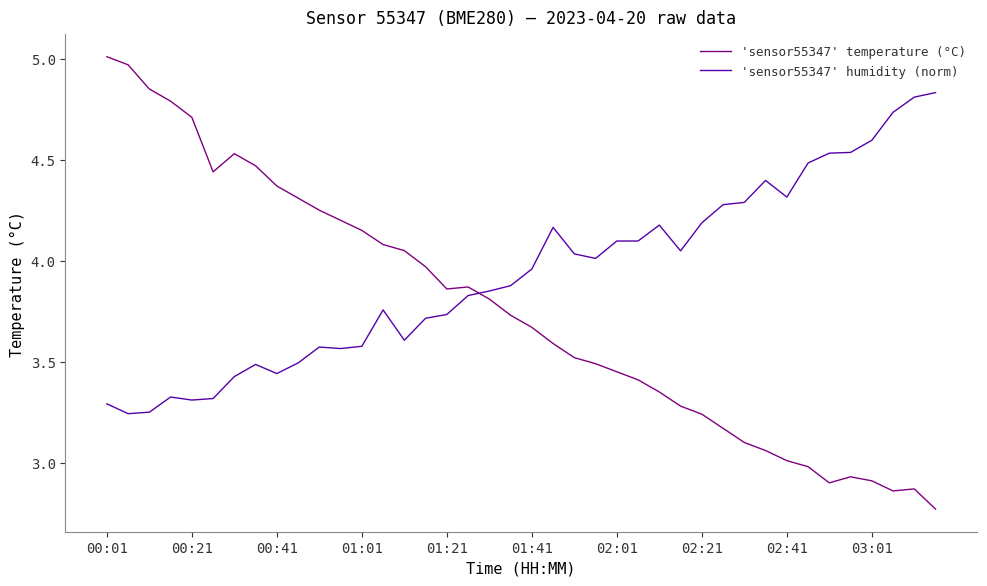

Count the number of data series in this chart.

2